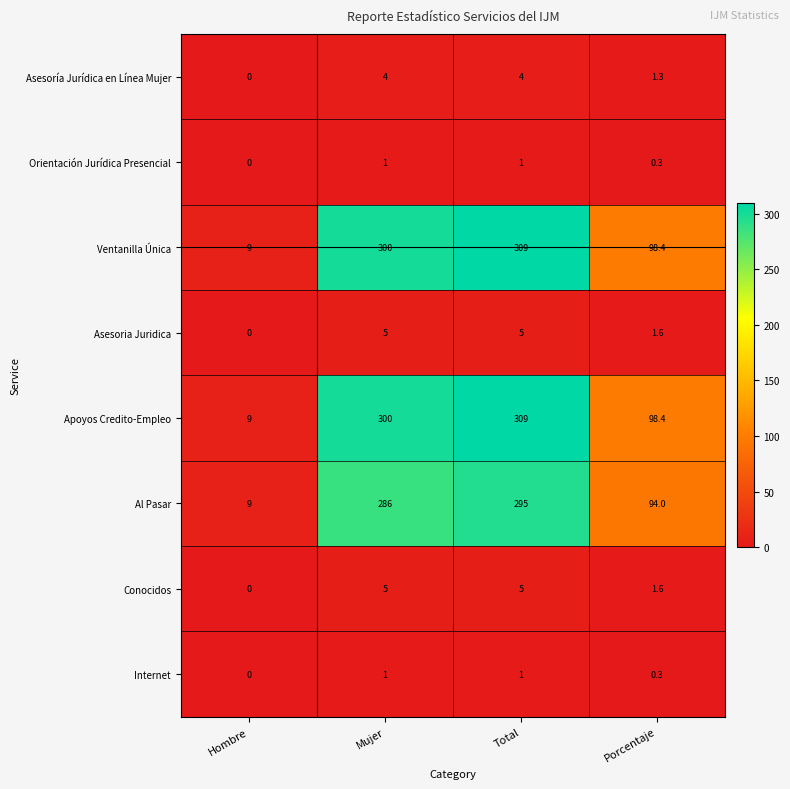

The value of Asesoria Juridica at Hombre is -3.4. True or false?

False